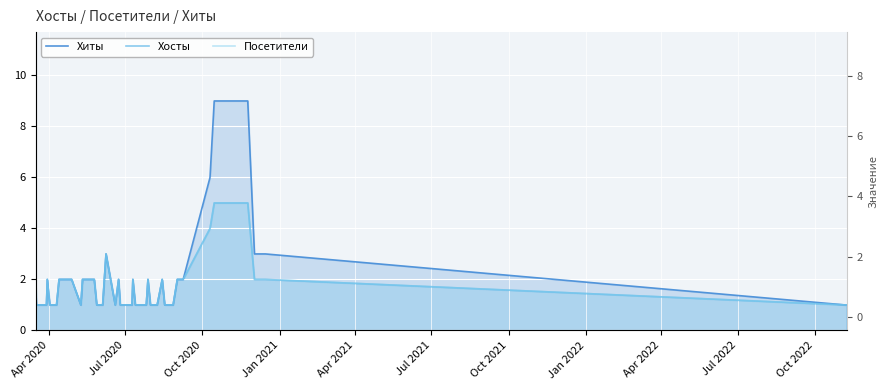

Reading left to right, list all the values displayed in this chart.

Хиты: 2	1	1	2	1	1	1	2	2	2	1	2	2	1	1	3	1	2	1	1	2	1	1	1	1	2	1	1	2	1	1	2	2	6	9	9	3	3	1	1
Хосты: 2	1	1	2	1	1	1	2	2	2	1	2	2	1	1	3	1	2	1	1	2	1	1	1	1	2	1	1	2	1	1	2	2	4	5	5	2	2	1	1
Посетители: 2	1	1	2	1	1	1	2	2	2	1	2	2	1	1	3	1	2	1	1	2	1	1	1	1	2	1	1	2	1	1	2	2	4	5	5	2	2	1	1